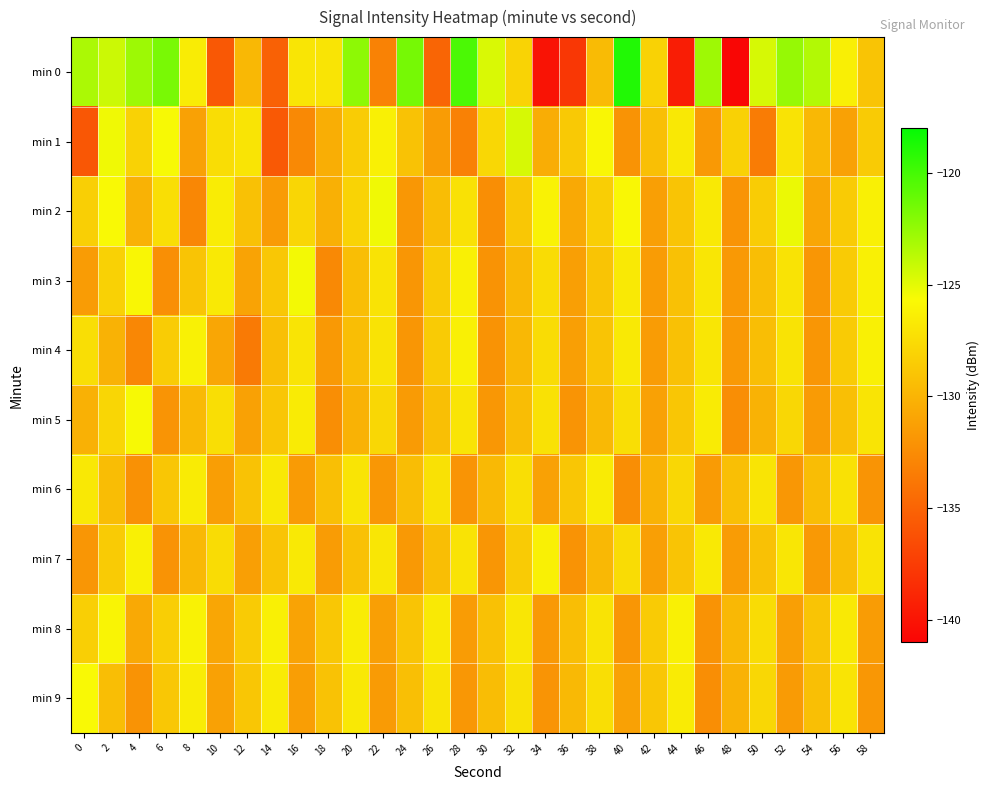

What is the difference between the highest and lowest values at 50?

8.9